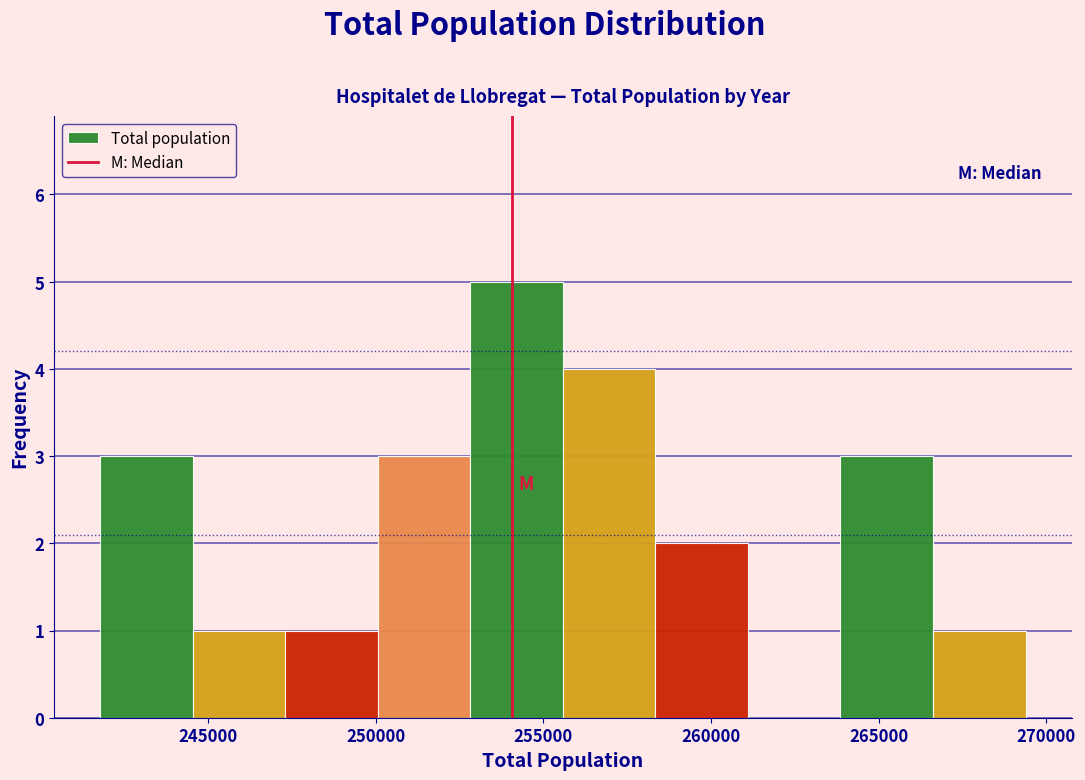

How tall is the bar that spans 244500 to 247500 on the x-axis? Neither the bar edges nor the heights are printed on the chart, so give them approximately, as read against the axes.

1